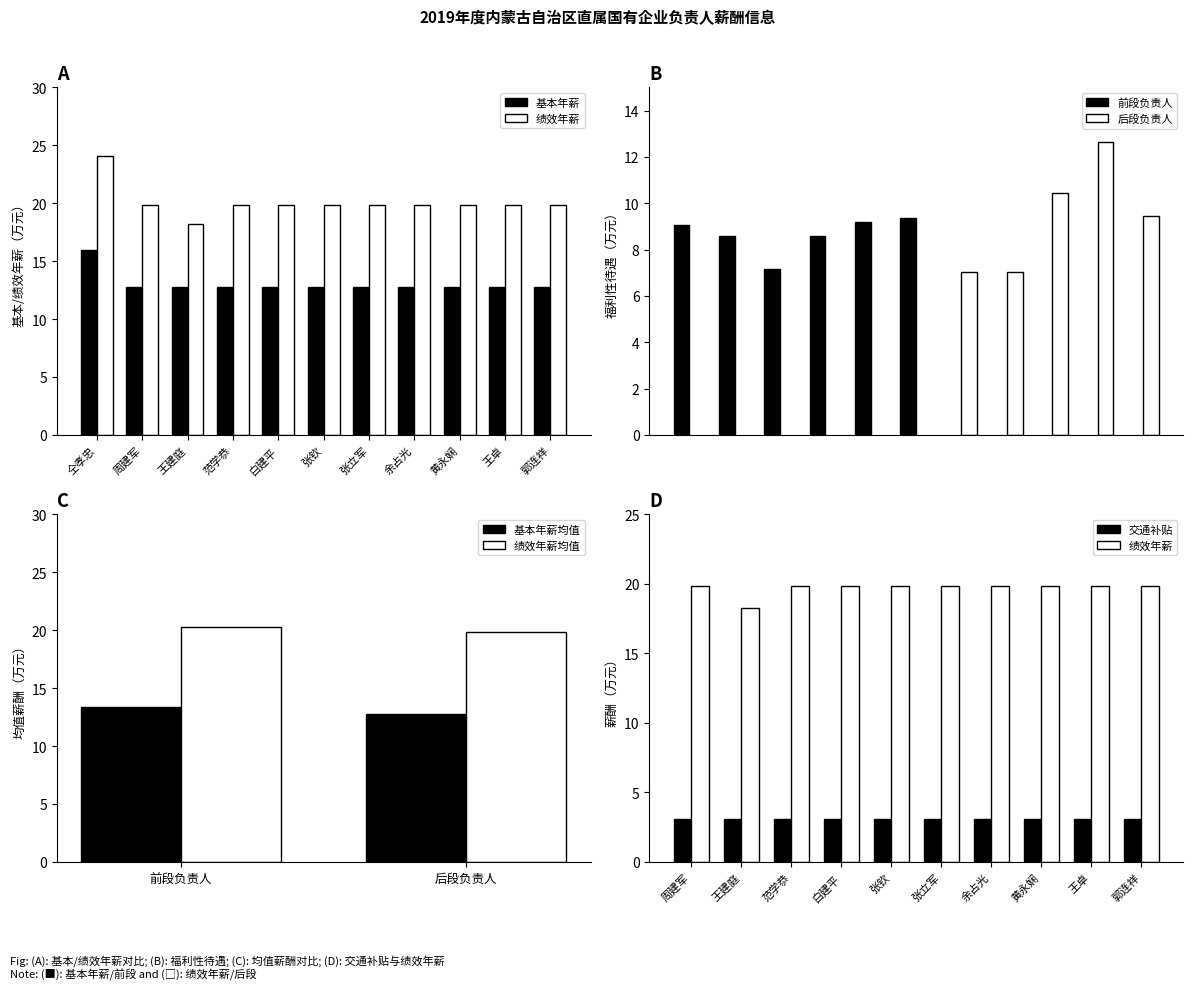

Read the 绩效年薪 value at 余占光.

19.8